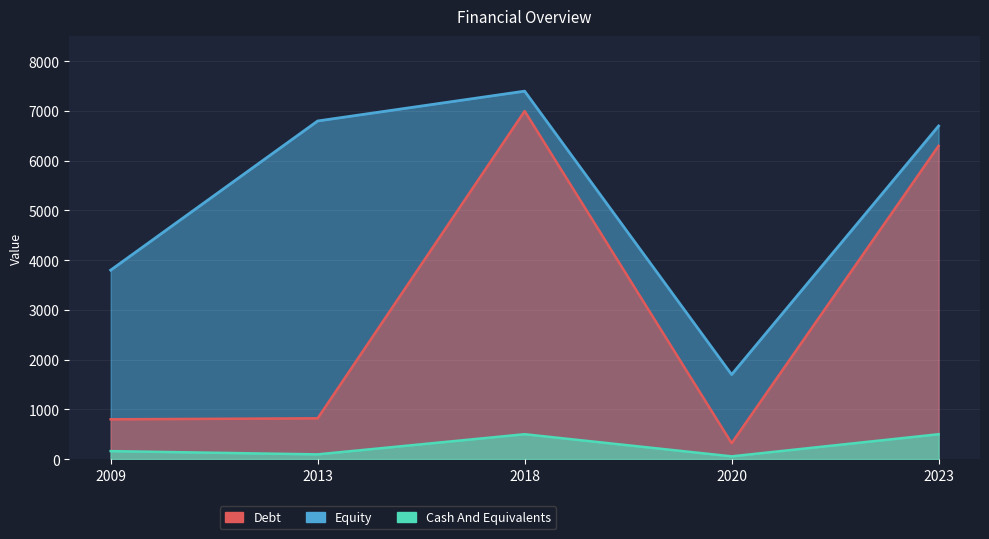

List the labels in order of Cash And Equivalents value, largest first.

2018, 2023, 2009, 2013, 2020